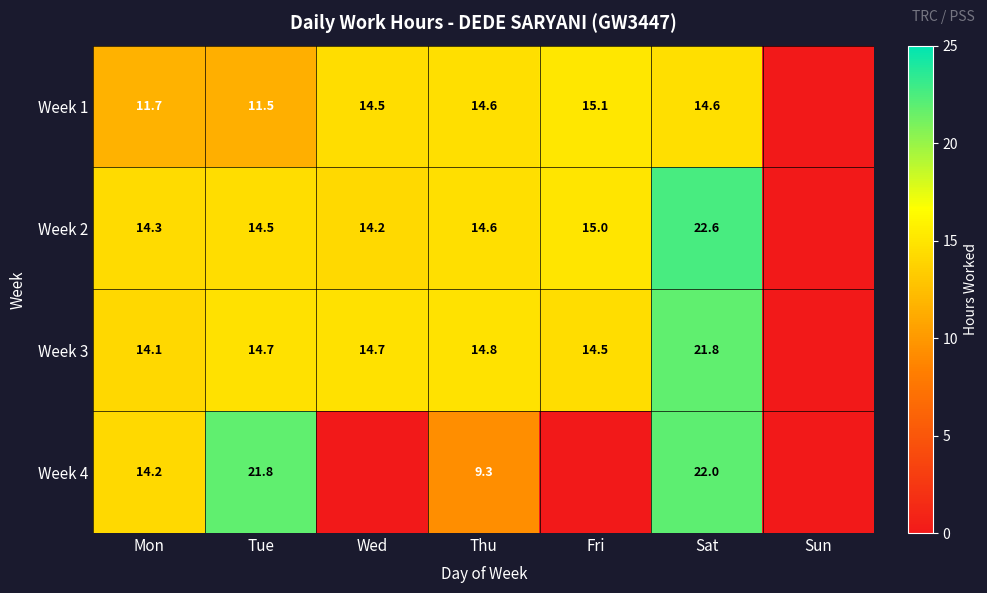

How many categories are shown in the chart?

7